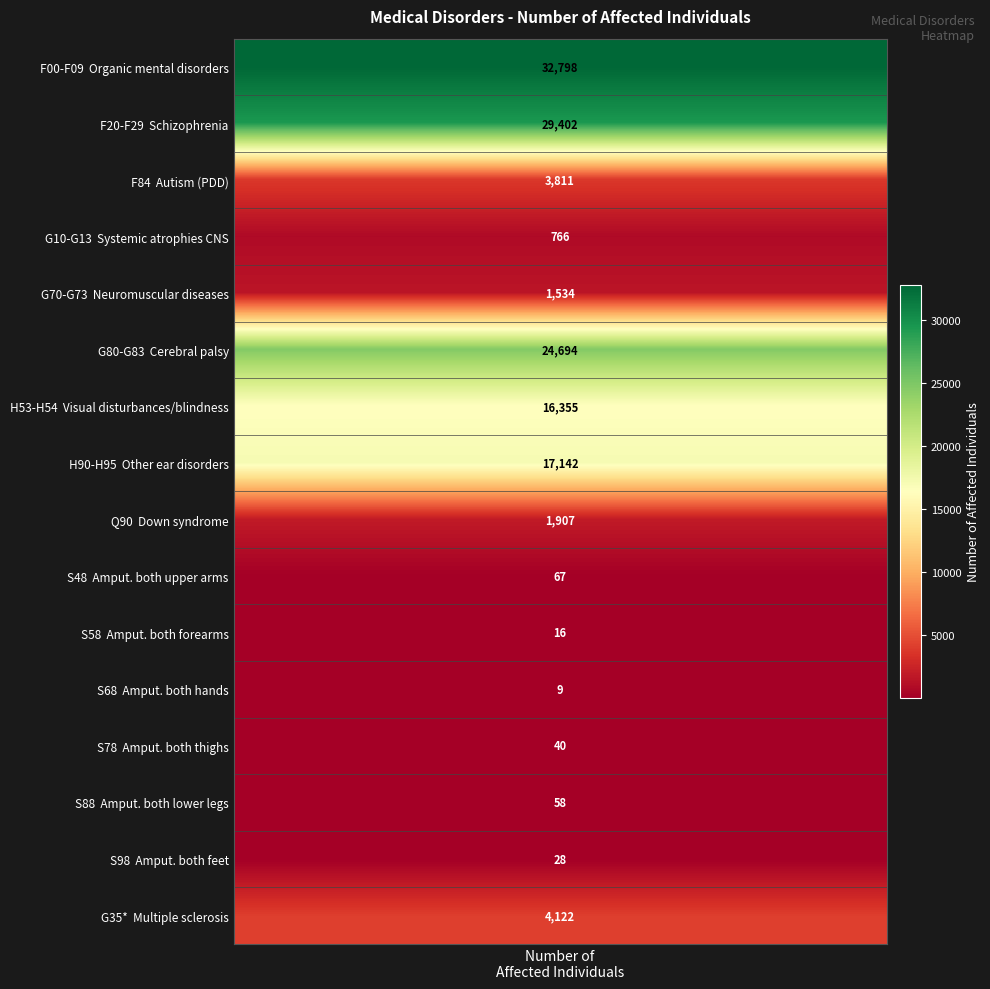

The value at F00-F09 is 20780. True or false?

False